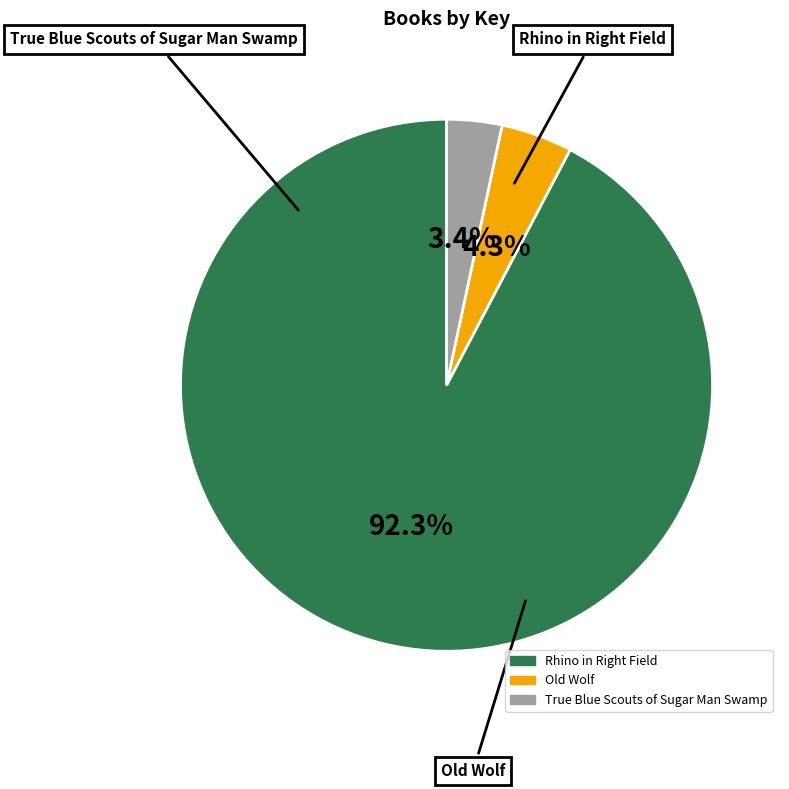

The Old Wolf slice represents 1% of the pie. True or false?

False